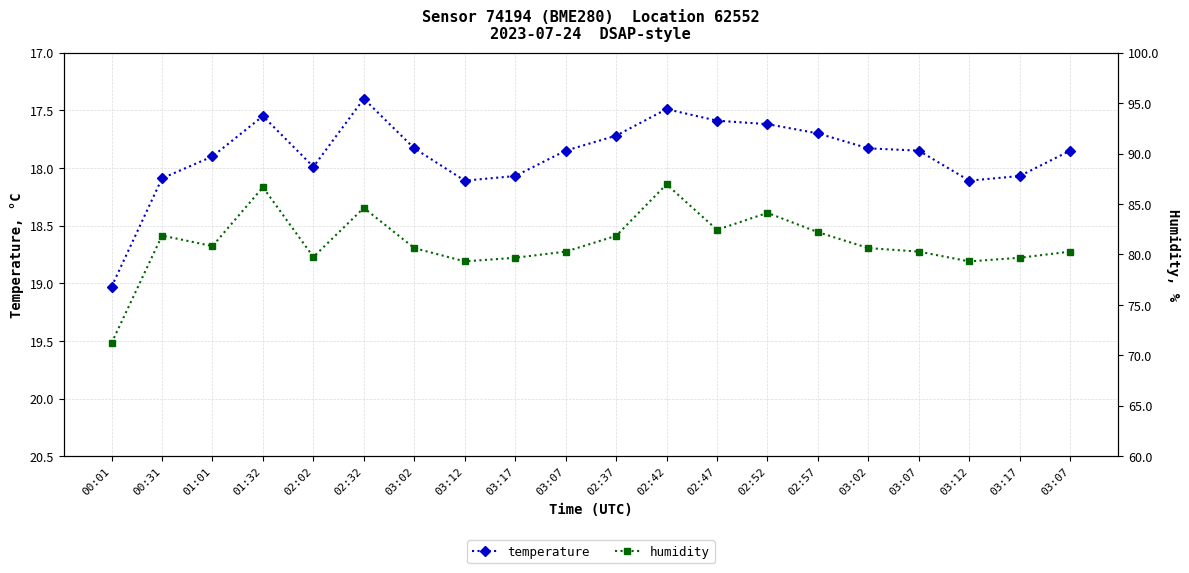

The value of temperature at 01:32 is 17.6. True or false?

True